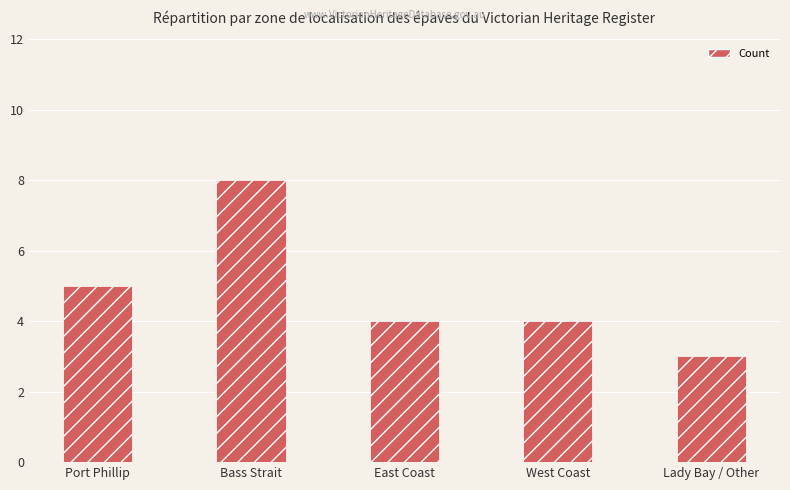

What is the sum of the values at Lady Bay / Other and East Coast?

7